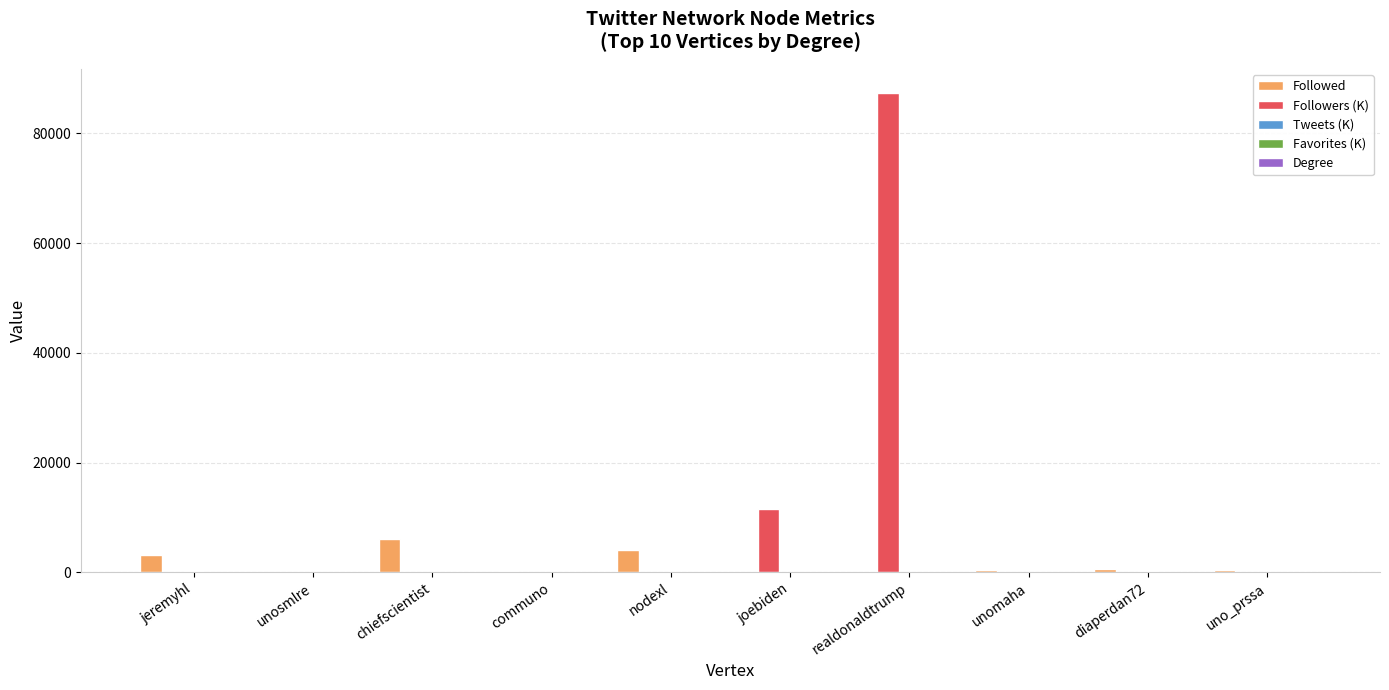

Which series has the largest total across all categories?

Followers (K)